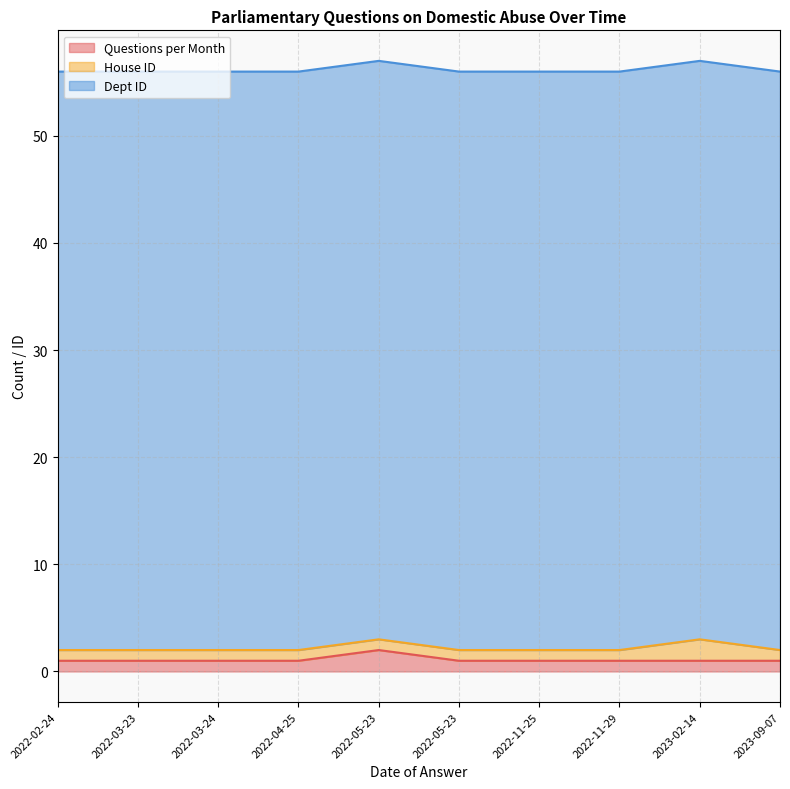

The House ID series shows 2 at 2022-02-24. True or false?

False